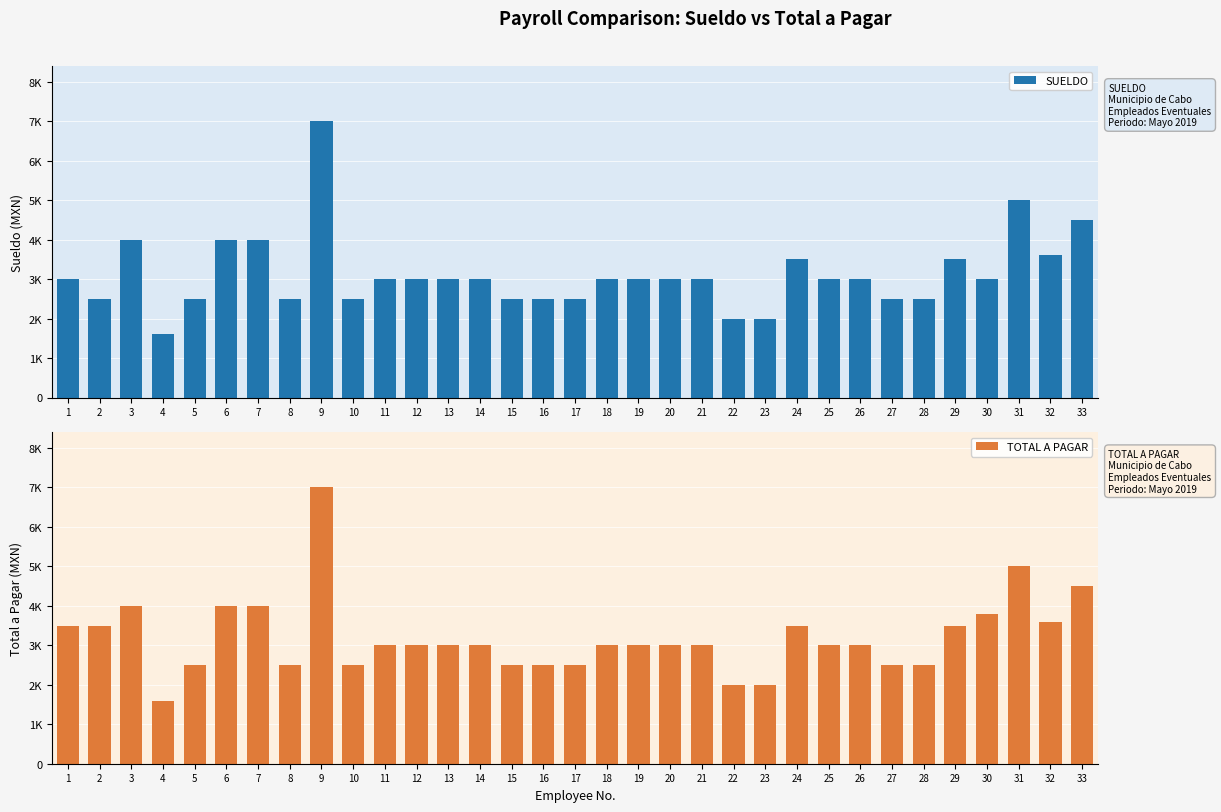

Rank the series at 5 from lowest to highest value.

SUELDO, TOTAL A PAGAR